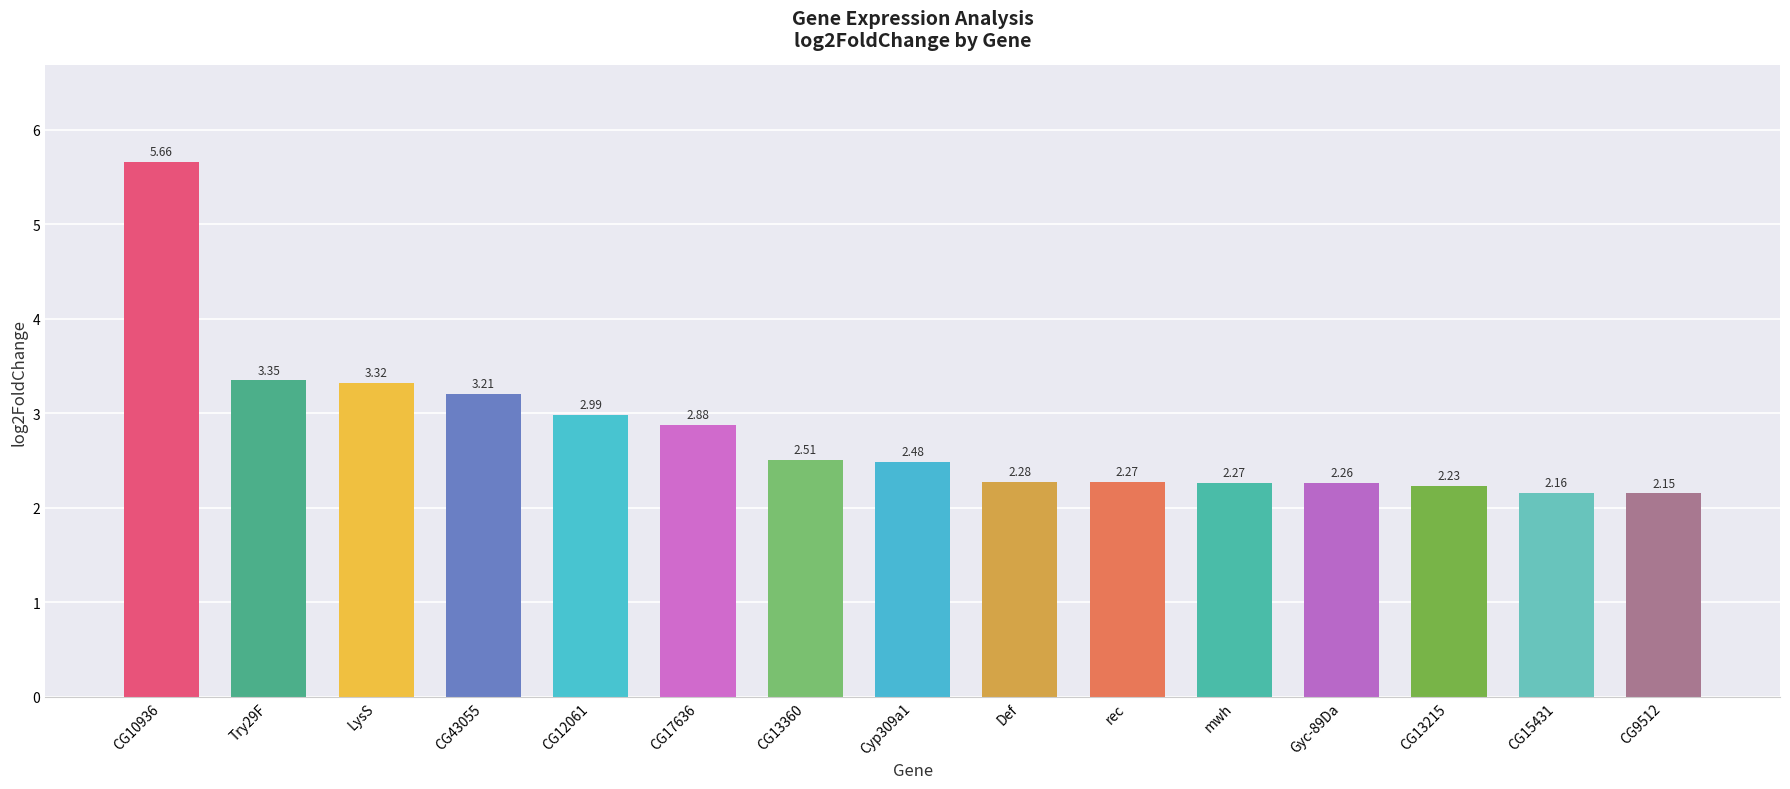

How many categories are shown in the chart?

15